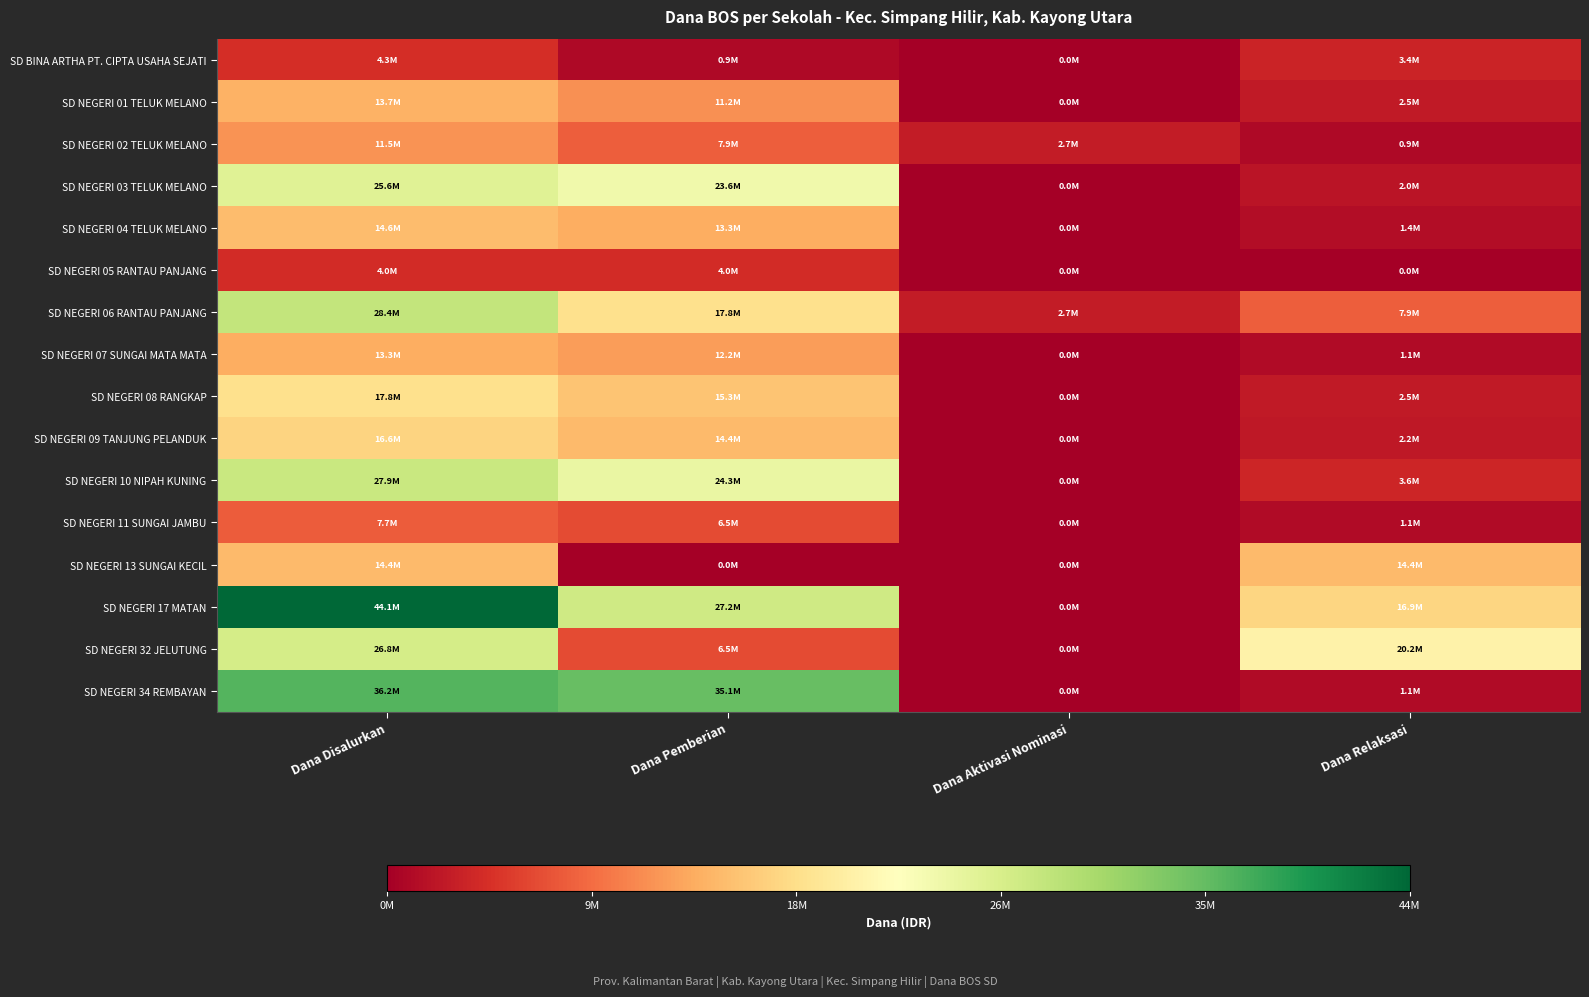

What is the spread (max minus min) of values at Dana Relaksasi?

20250000